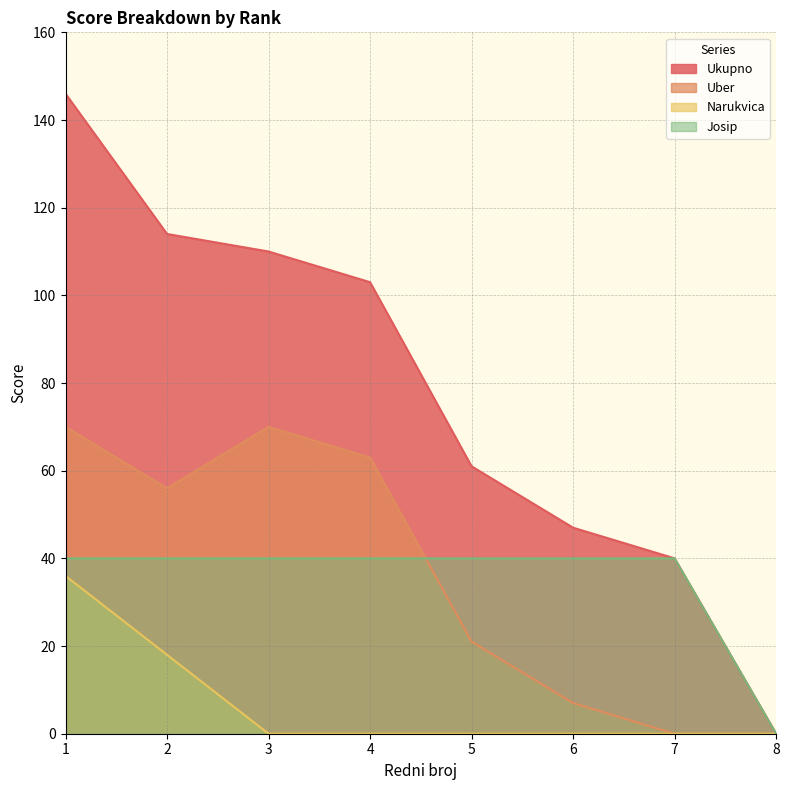

At 8, list the series in order from smallest to largest.

Ukupno, Uber, Narukvica, Josip